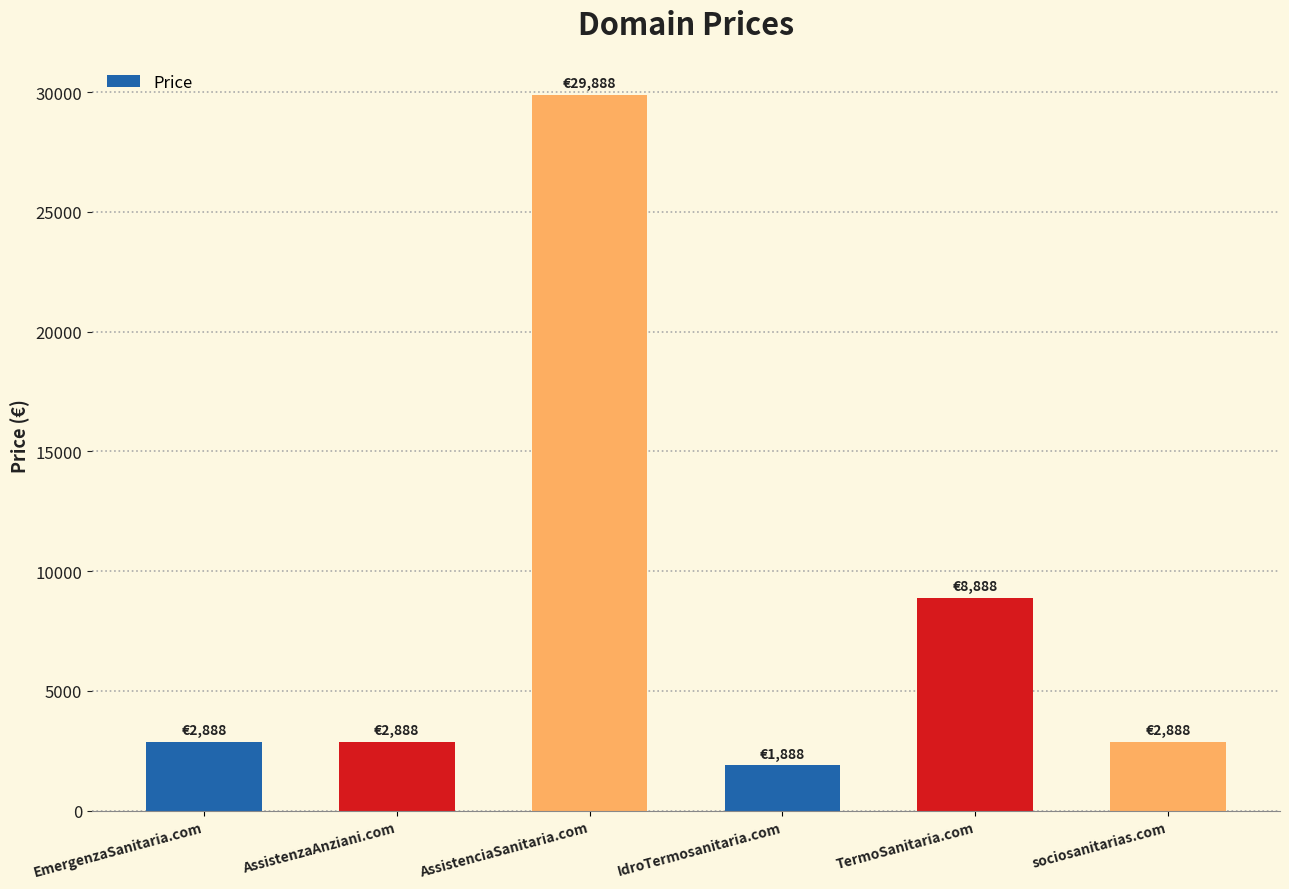

How many values are below 2888?

1